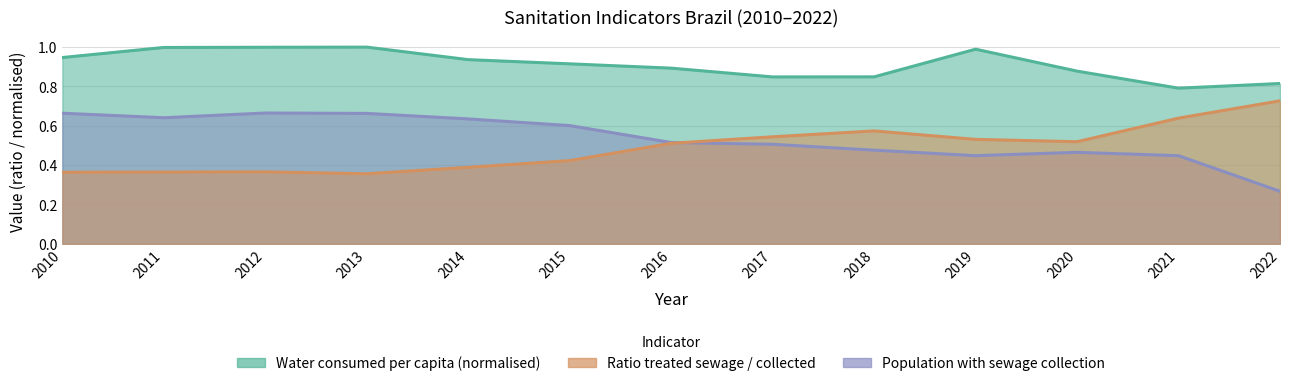

True or false: Ratio treated sewage / collected and Water consumed per capita (L/day) cross at least once.

False